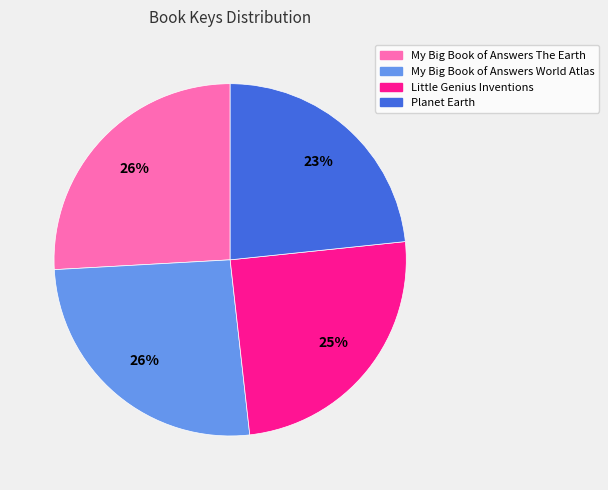

Is it true that Little Genius Inventions is 25% of the pie?

True